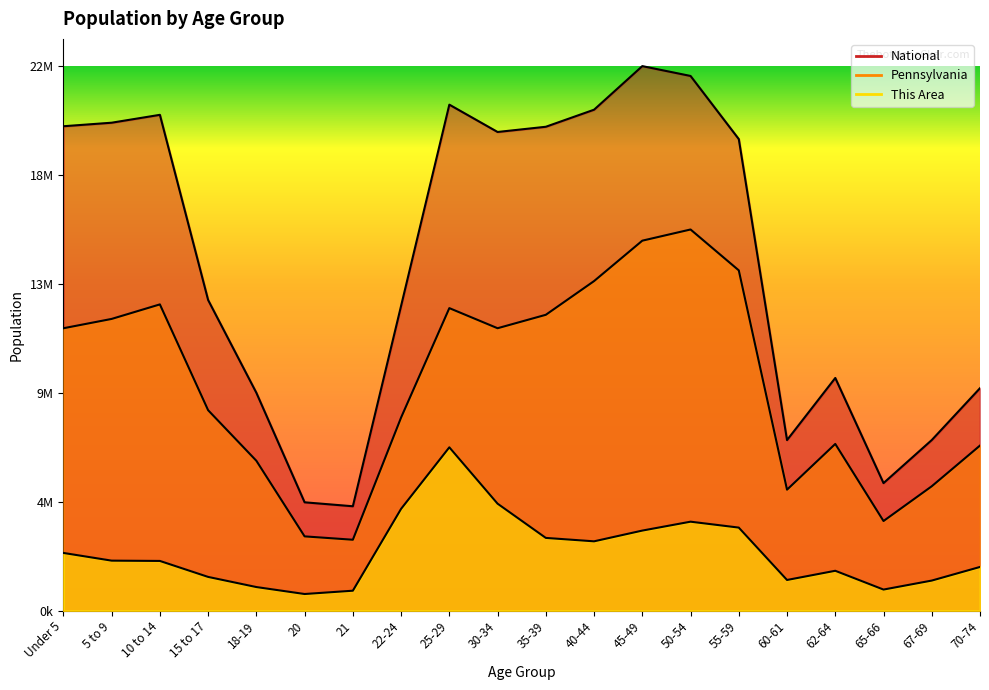

Reading right to left, what are all the values shown in this chart?

This Area: 1823308.4	1255515.6	880734.8	1664026.6	1280813.3	3464848.1	3711266.5	3340233.5	2892370.5	3034787.2	4462701.9	6812577.3	4246266.0	832950.2	695218.3	985673.4	1408238.7	2074411.5	2086591.9	2407966.4
Pennsylvania: 6885983.9	5188332.6	3739314.5	6953546.4	5046201.1	14191323.6	15896013.7	15429808.2	13744684.5	12338625.6	11778510.6	12616947.6	8054984.9	2958495.3	3098705.7	6251509.8	8359847.6	12772317.2	12166660.0	11777638.8
National: 9278166.0	7115361.0	5319902.0	9704197.0	7113727.0	19664805.0	22298125.0	22708591.0	20890964.0	20179642.0	19962099.0	21101849.0	12712576.0	4354294.0	4519129.0	9086089.0	12954254.0	20677194.0	20348657.0	20201362.0